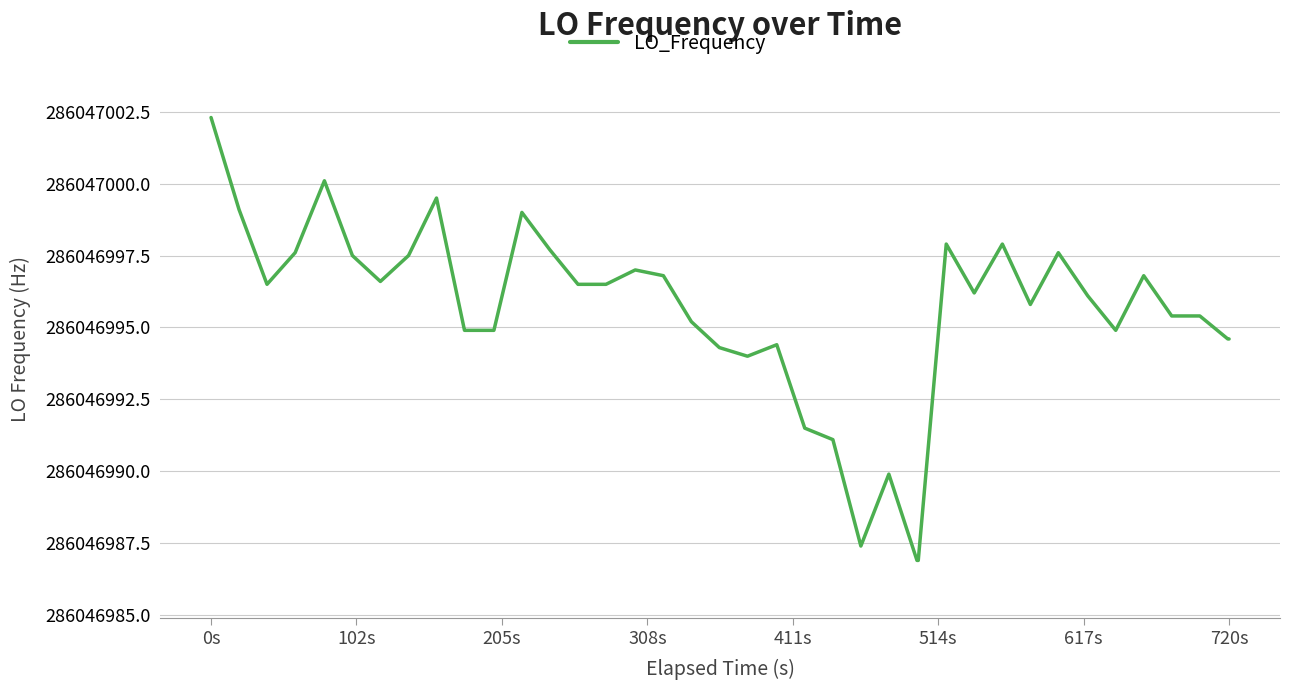

Does the chart have visible grid lines?

Yes